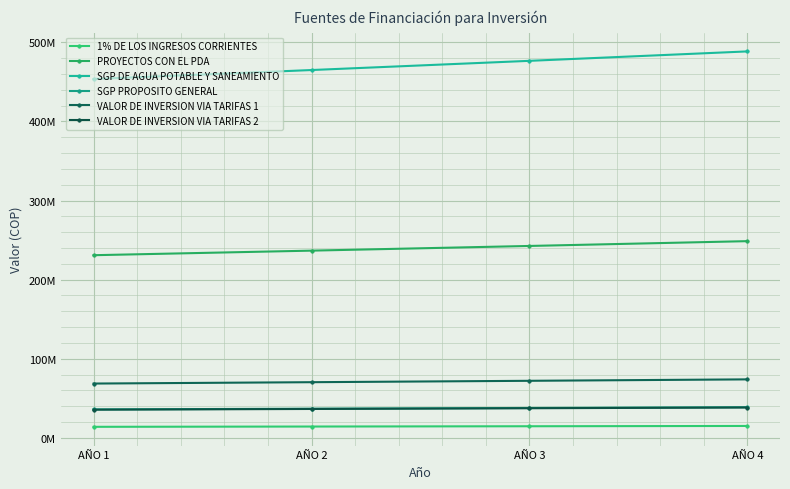

Does the chart have visible grid lines?

Yes